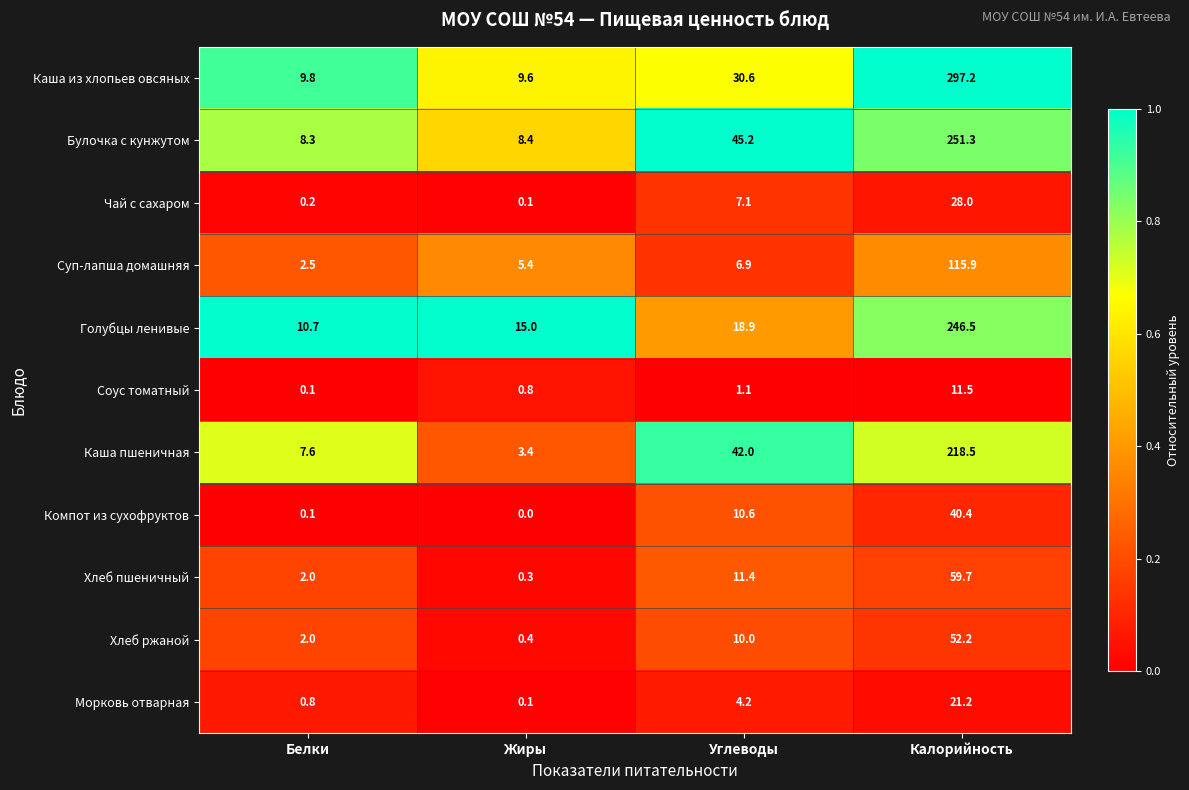

What is the average value of the Хлеб пшеничный series?

18.4